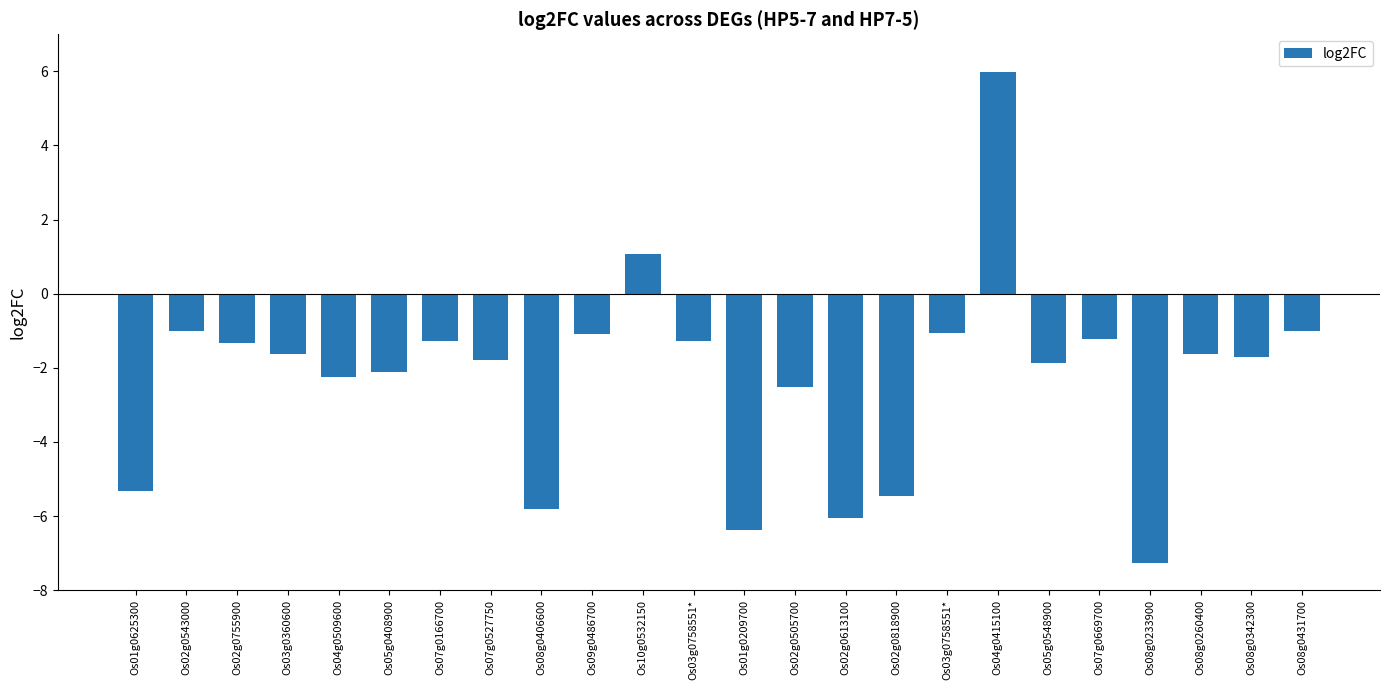

What is the greatest value displayed?

6.0